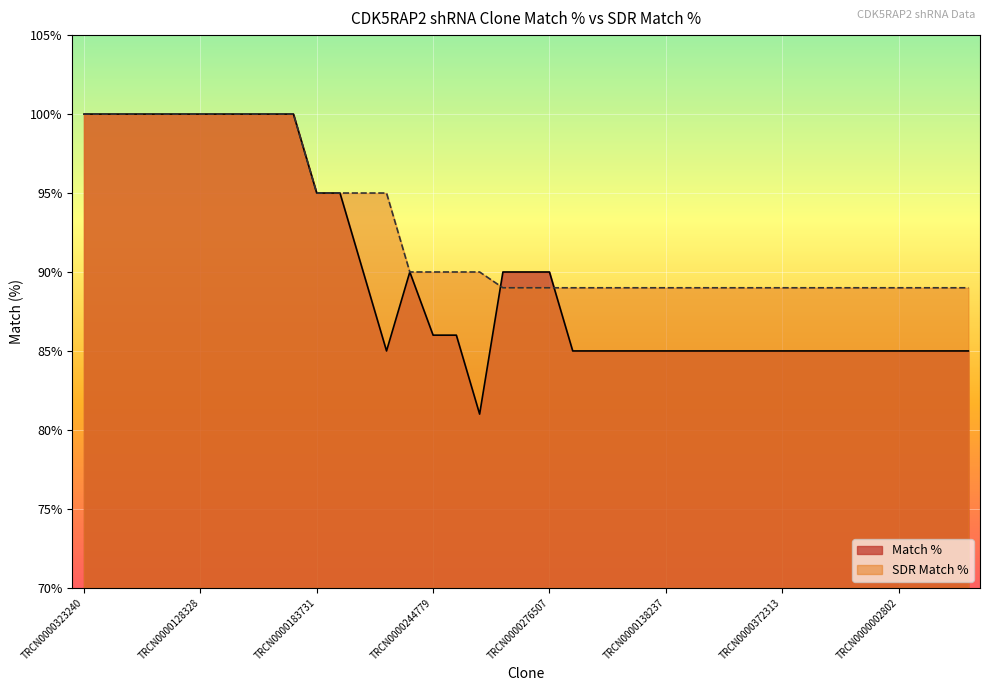

Which series has the widest spread of values?

Match %